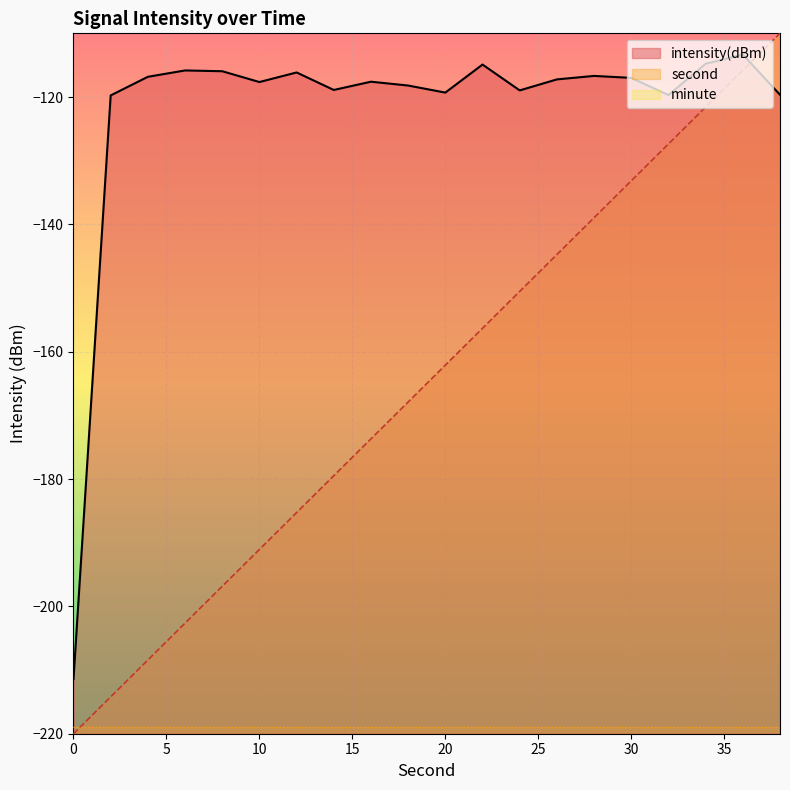

How many categories are shown in the chart?

20